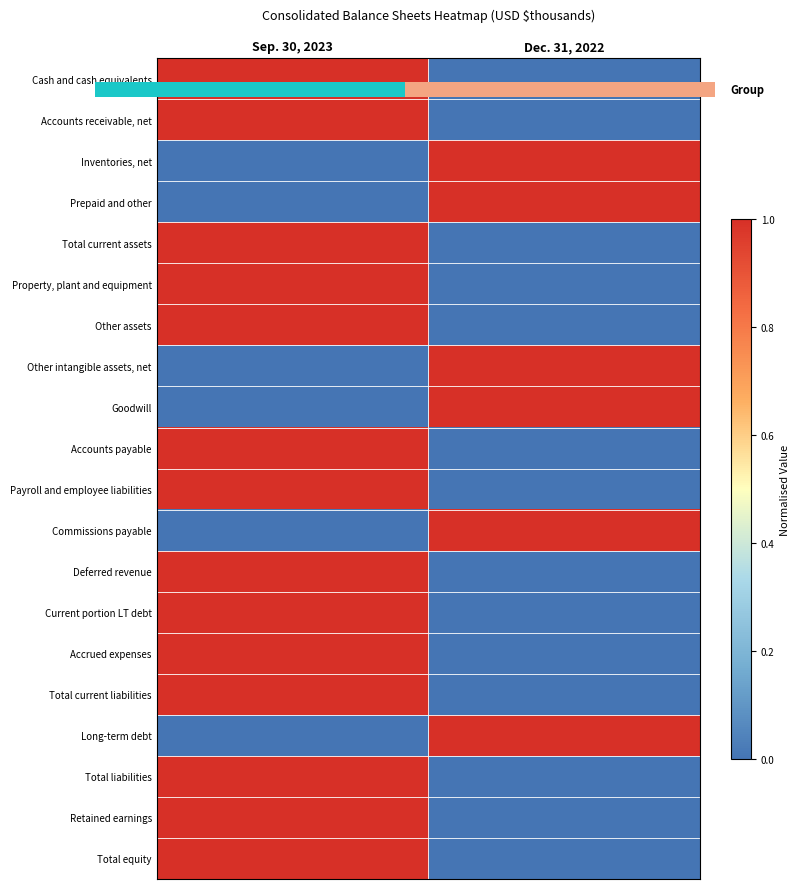

How many values in Total liabilities are above zero?

1